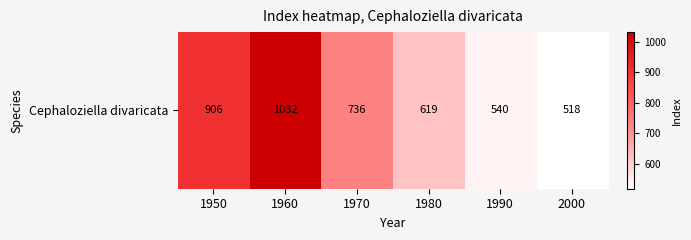

Reading left to right, list all the values displayed in this chart.

1950=906	1960=1032	1970=736	1980=619	1990=540	2000=518